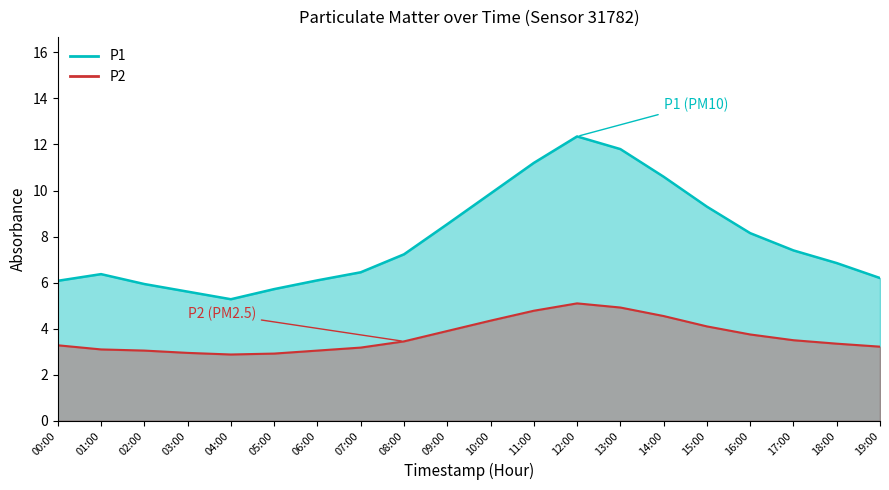

What is the sum of all P1 values?

157.0